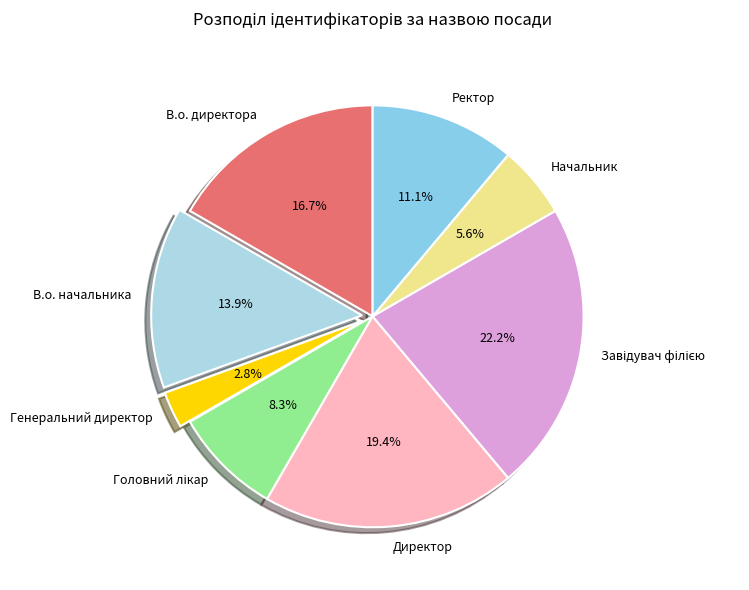

What is the smallest slice in the pie chart?

Генеральний директор